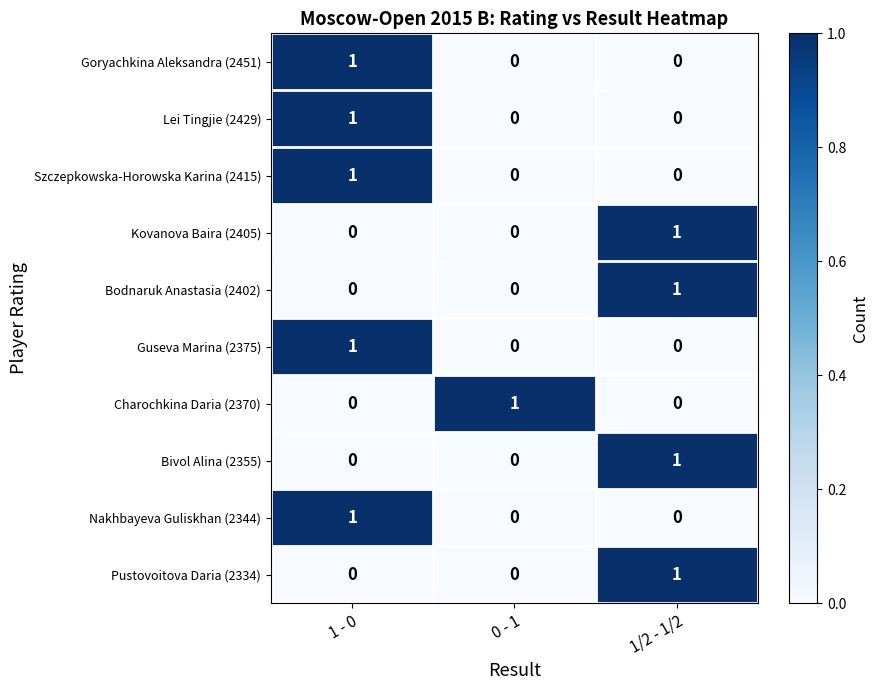

Reading left to right, extract all data points from this chart.

Goryachkina Aleksandra (2451): 1 - 0=1	0 - 1=0	1/2 - 1/2=0
Lei Tingjie (2429): 1 - 0=1	0 - 1=0	1/2 - 1/2=0
Szczepkowska-Horowska Karina (2415): 1 - 0=1	0 - 1=0	1/2 - 1/2=0
Kovanova Baira (2405): 1 - 0=0	0 - 1=0	1/2 - 1/2=1
Bodnaruk Anastasia (2402): 1 - 0=0	0 - 1=0	1/2 - 1/2=1
Guseva Marina (2375): 1 - 0=1	0 - 1=0	1/2 - 1/2=0
Charochkina Daria (2370): 1 - 0=0	0 - 1=1	1/2 - 1/2=0
Bivol Alina (2355): 1 - 0=0	0 - 1=0	1/2 - 1/2=1
Nakhbayeva Guliskhan (2344): 1 - 0=1	0 - 1=0	1/2 - 1/2=0
Pustovoitova Daria (2334): 1 - 0=0	0 - 1=0	1/2 - 1/2=1